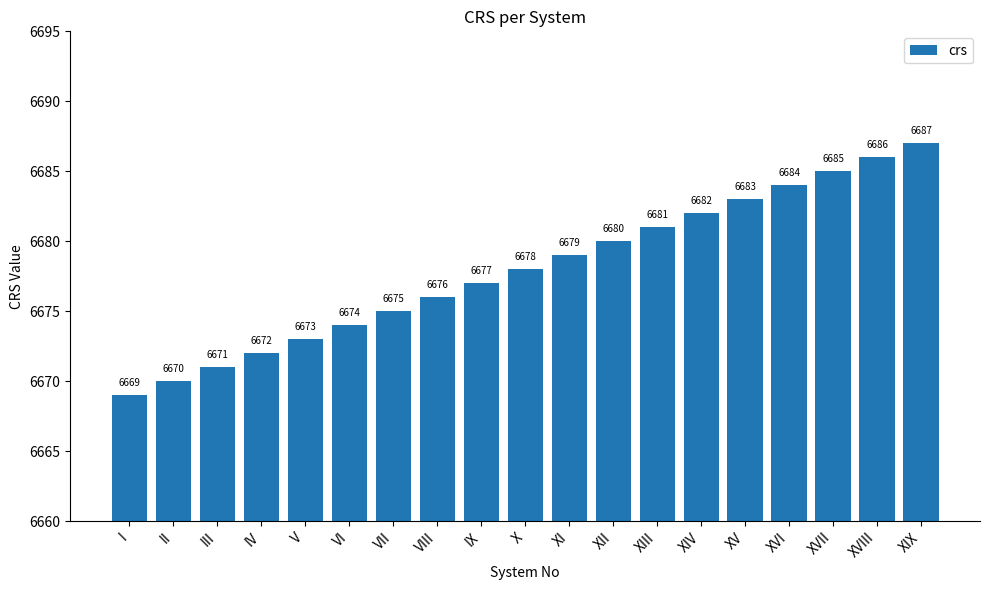

Does the chart contain stacked bars?

No